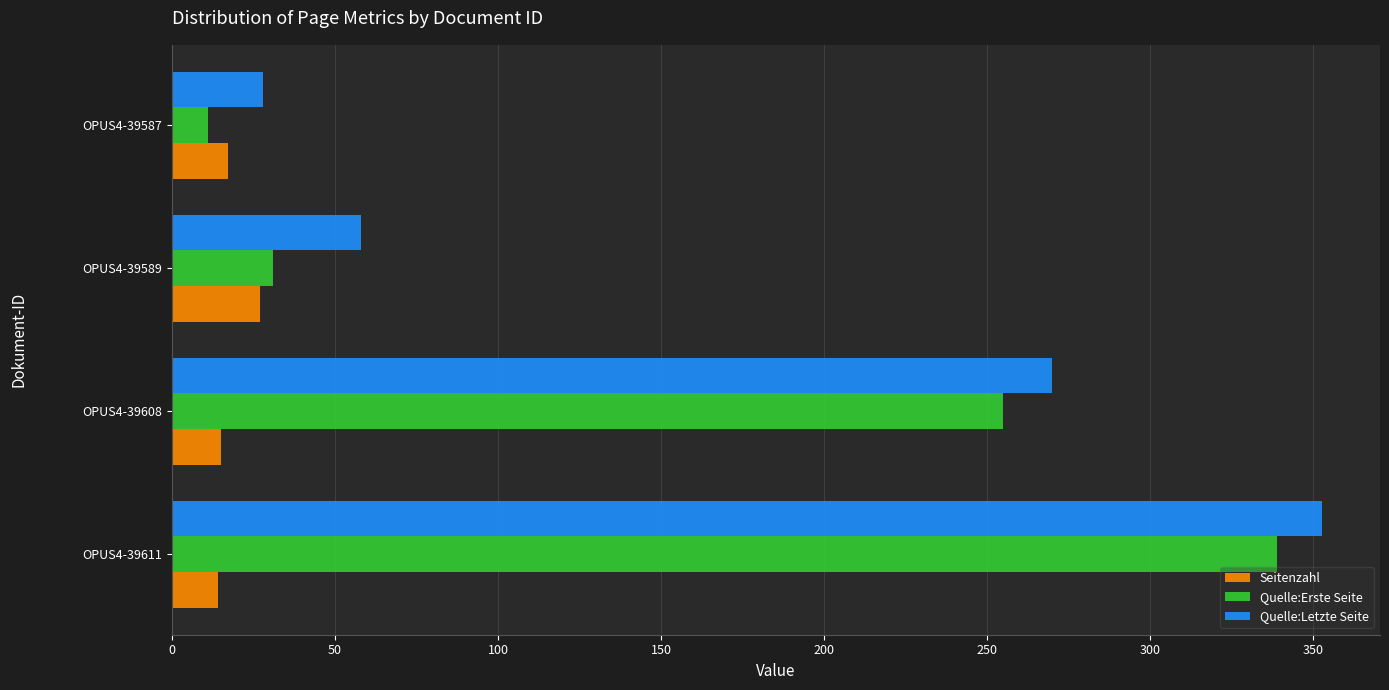

Which series has the largest total across all categories?

Quelle:Letzte Seite